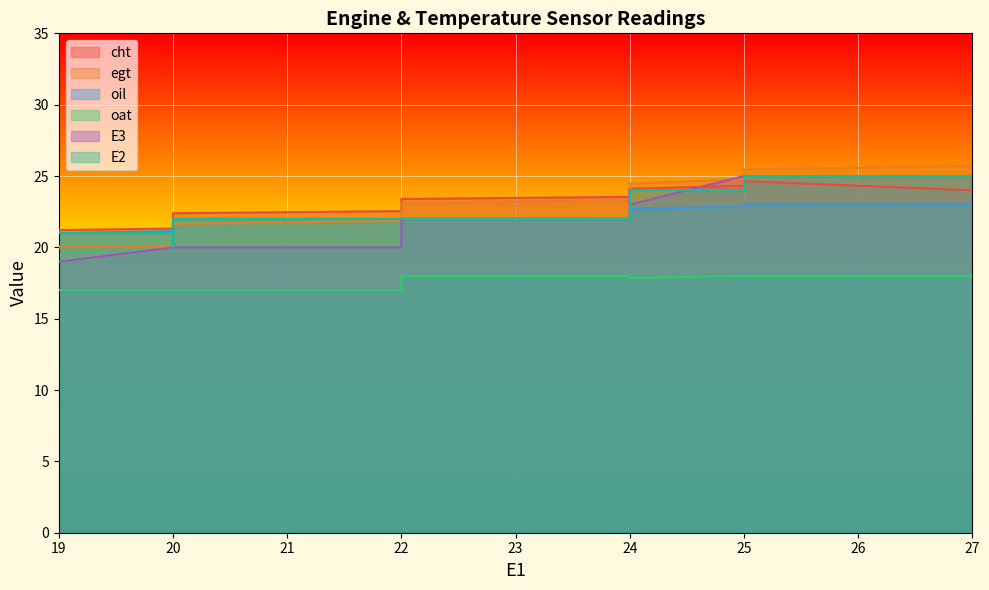

True or false: E3 and oat cross at least once.

False